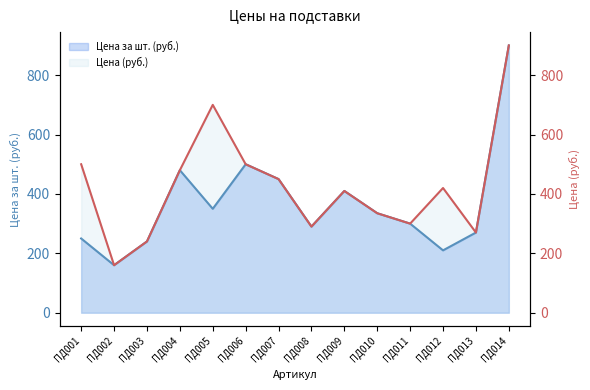

Does the chart display data point markers on the line(s)?

No